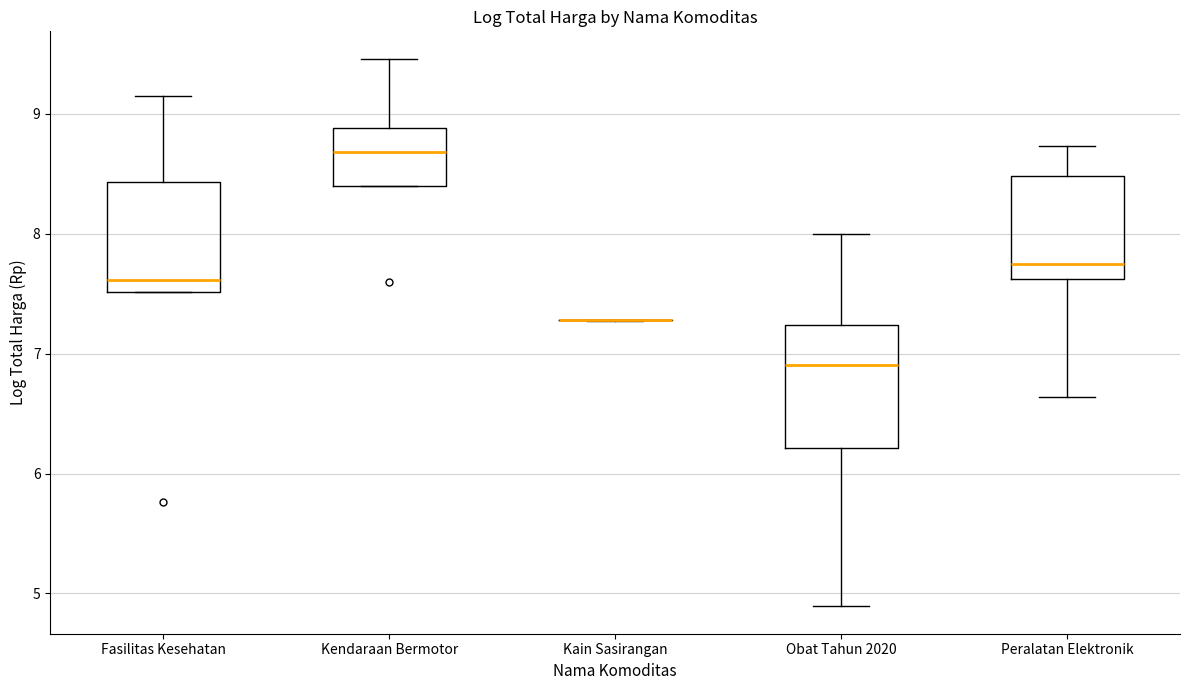

Reading left to right, transcribe this box plot: for each box, give where its median line is, the range the box spans, and where its two whiskers end, as read against the y-axis. The values are not printed on the chart, so give them approximately, as read against the axis.

Fasilitas Kesehatan: median 7.6, box 7.5 to 8.4, whiskers 7.5 to 9.2
Kendaraan Bermotor: median 8.7, box 8.4 to 8.9, whiskers 8.4 to 9.5
Kain Sasirangan: box collapsed to a line at 7.3, whiskers 7.3 to 7.3
Obat Tahun 2020: median 6.9, box 6.2 to 7.2, whiskers 4.9 to 8.0
Peralatan Elektronik: median 7.7, box 7.6 to 8.5, whiskers 6.6 to 8.7